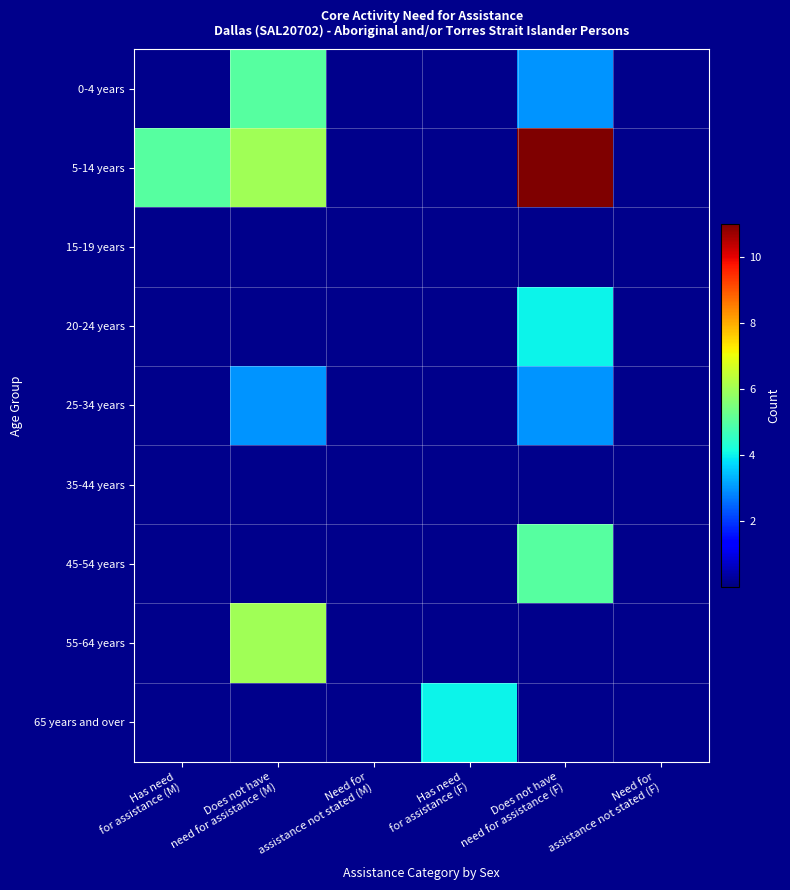

Which has a higher value, Need for
assistance not stated (M) or Does not have
need for assistance (M)?

Does not have
need for assistance (M)